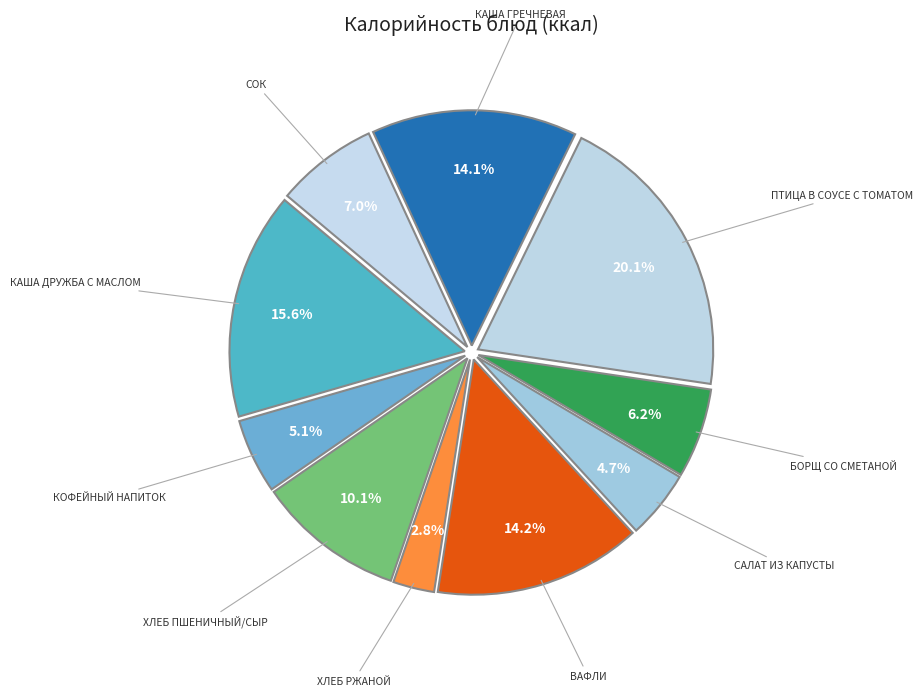

How many segments does this pie chart have?

10